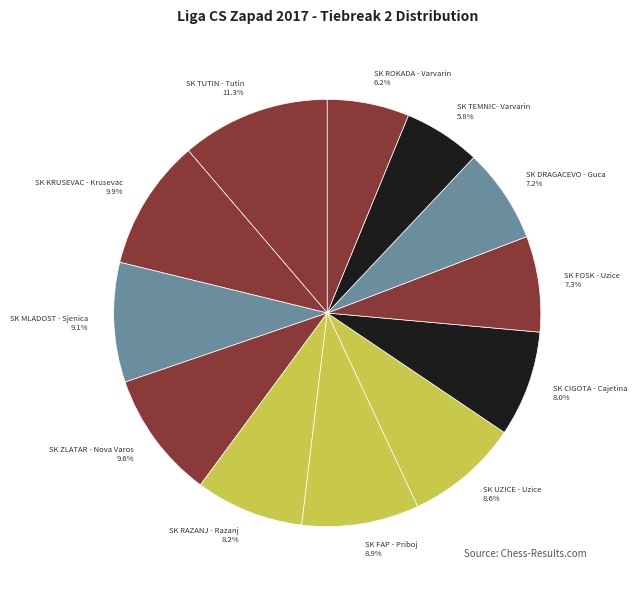

What is the ratio of the value at SK KRUSEVAC - Krusevac to the value at SK RAZANJ - Razanj?

1.2